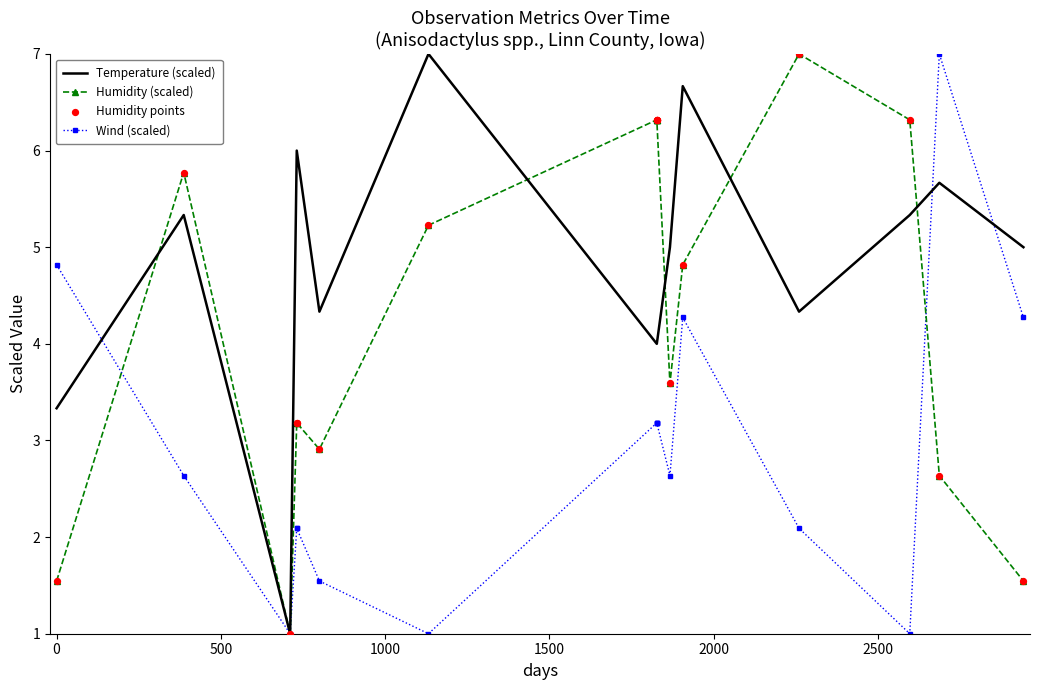

What is the total value across all series at 1000?

14.5